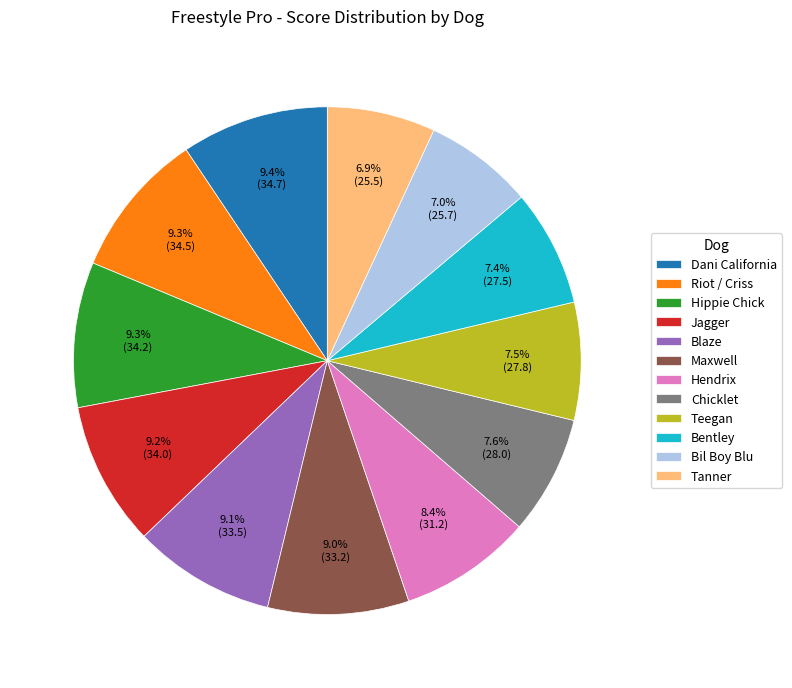

Count the number of slices in the pie.

12